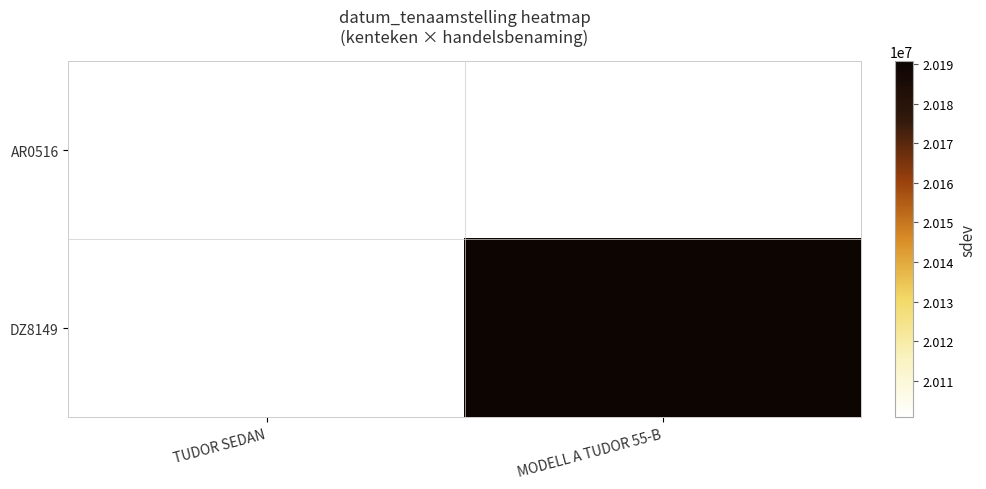

Which category has the lowest value across all series?

TUDOR SEDAN